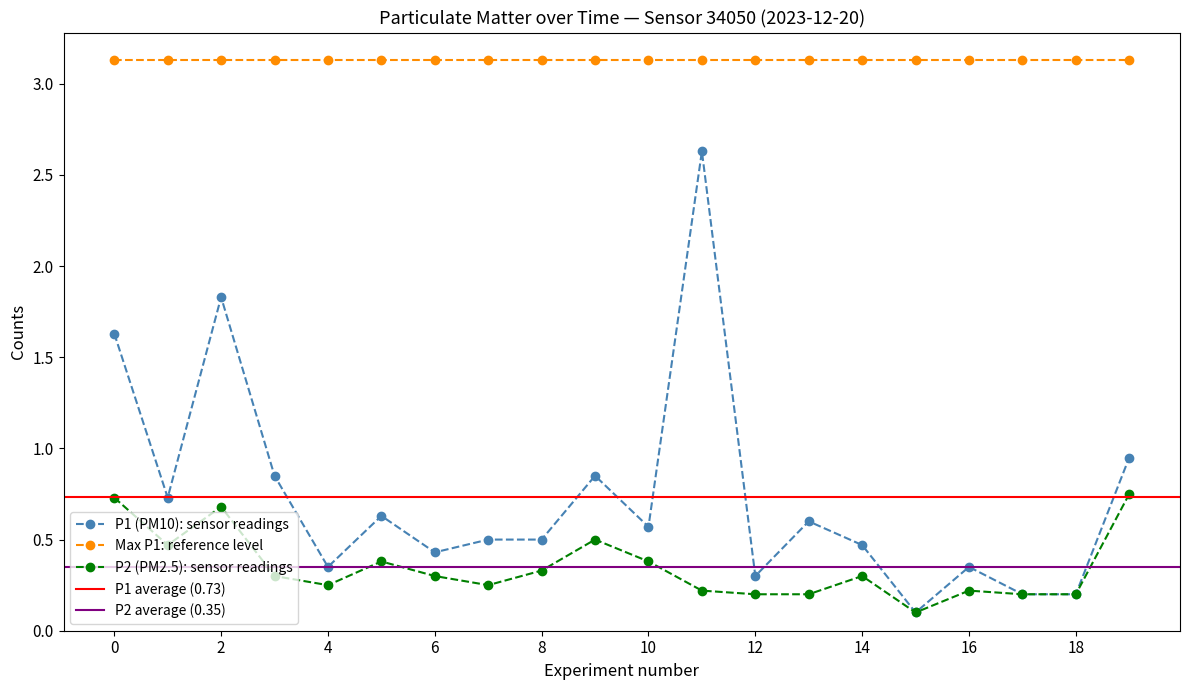

True or false: P1 (PM10) and P2 (PM2.5) intersect in this chart.

False